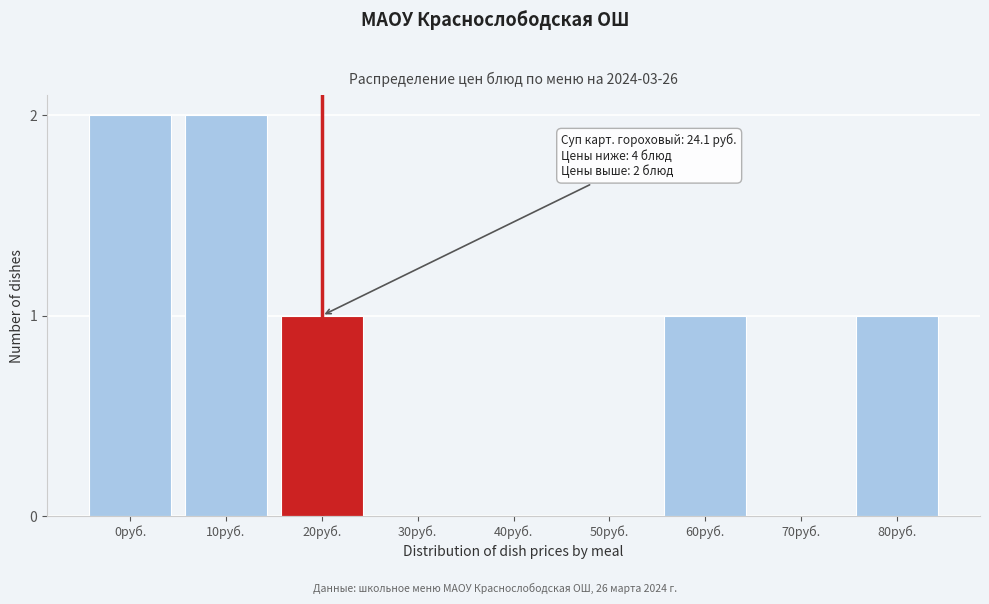

Reading right to left, extract all data points from this chart.

80руб.=1	70руб.=0	60руб.=1	50руб.=0	40руб.=0	30руб.=0	20руб.=1	10руб.=2	0руб.=2